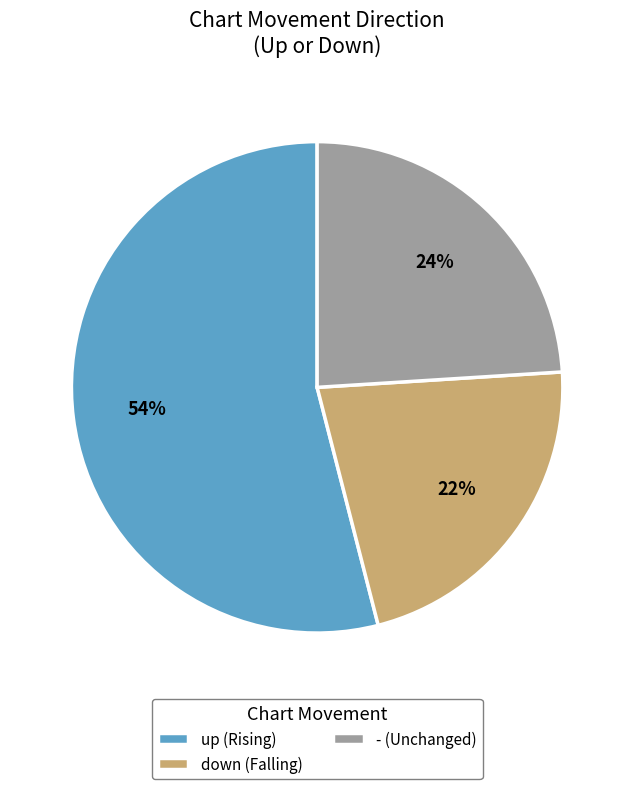

Combined, do down and up account for over 50%?

Yes